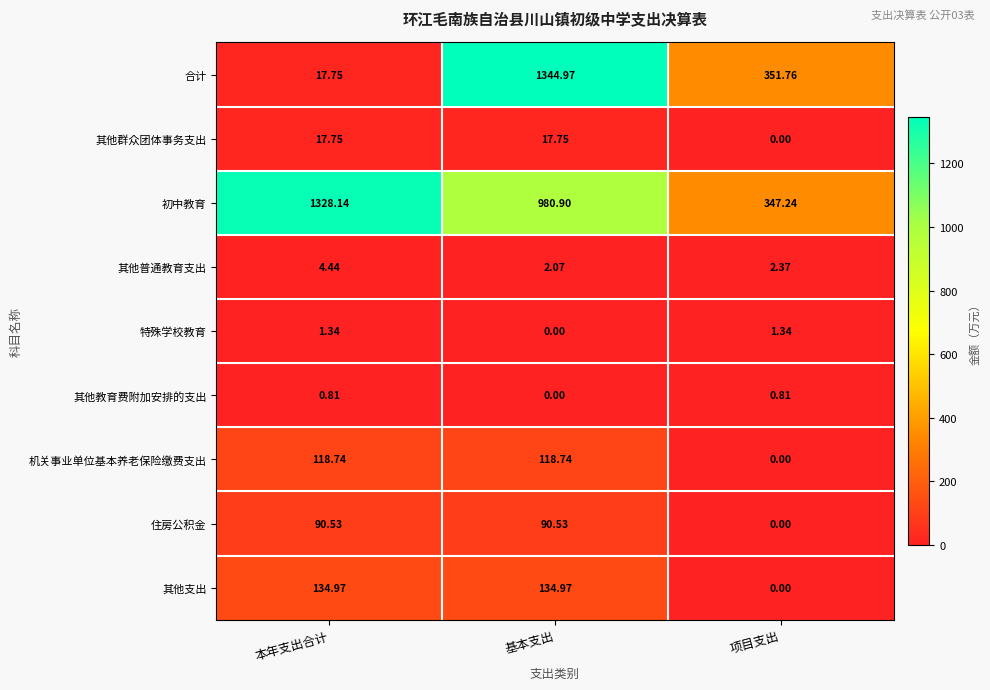

List the series in order of their peak value, highest first.

合计, 初中教育, 其他支出, 机关事业单位基本养老保险缴费支出, 住房公积金, 其他群众团体事务支出, 其他普通教育支出, 特殊学校教育, 其他教育费附加安排的支出